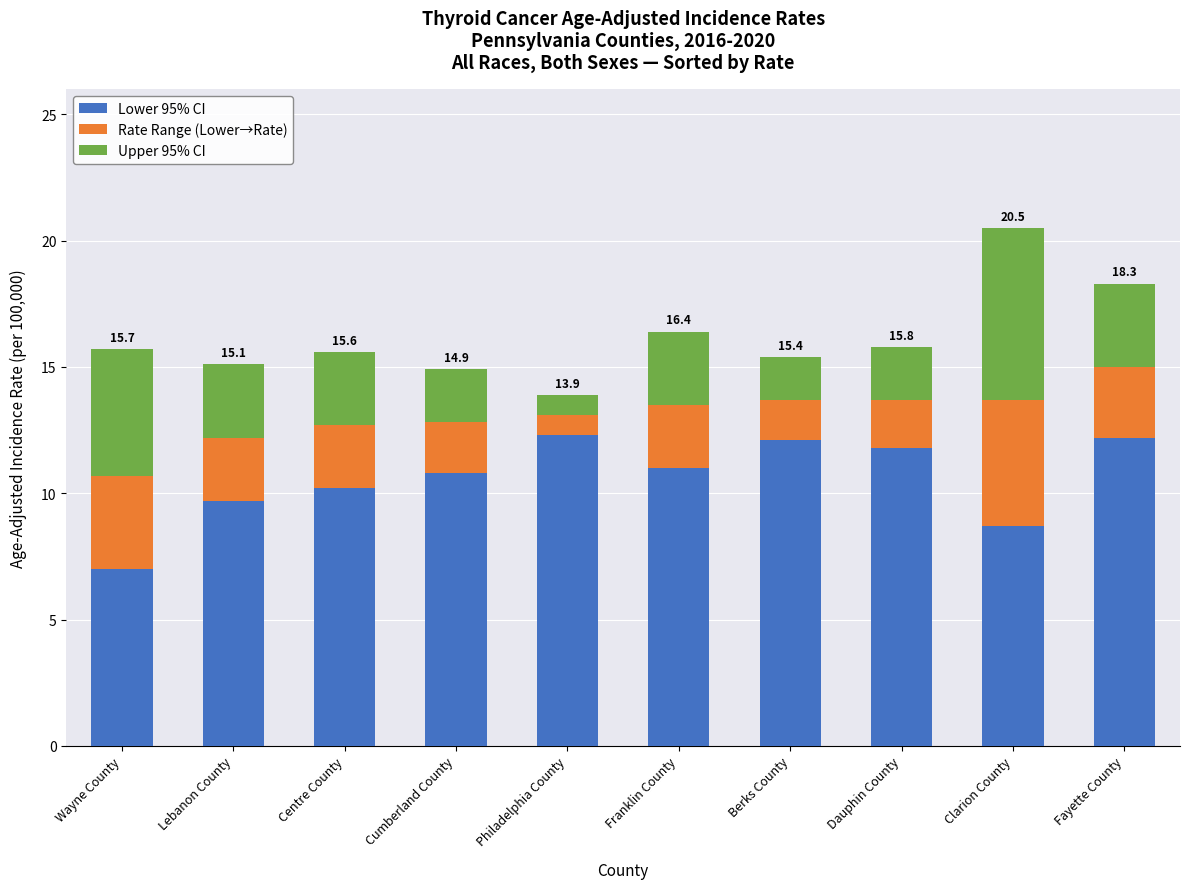

What is the difference between the second highest and second lowest values in the Lower 95% CI series?

3.5